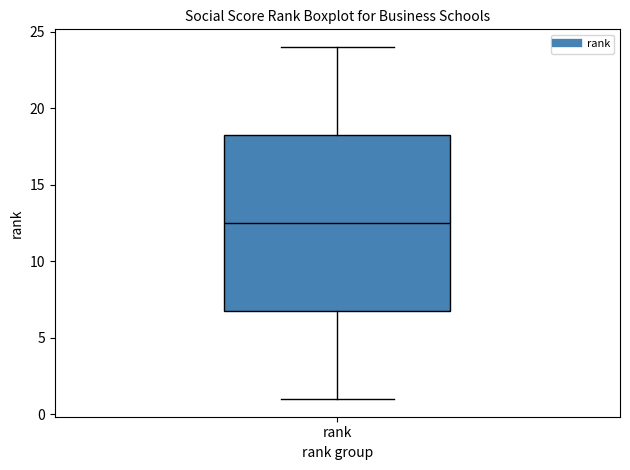

Where is the lower edge of the box for rank on the y-axis? The values are not printed on the chart, so give them approximately, as read against the axis.

7.0